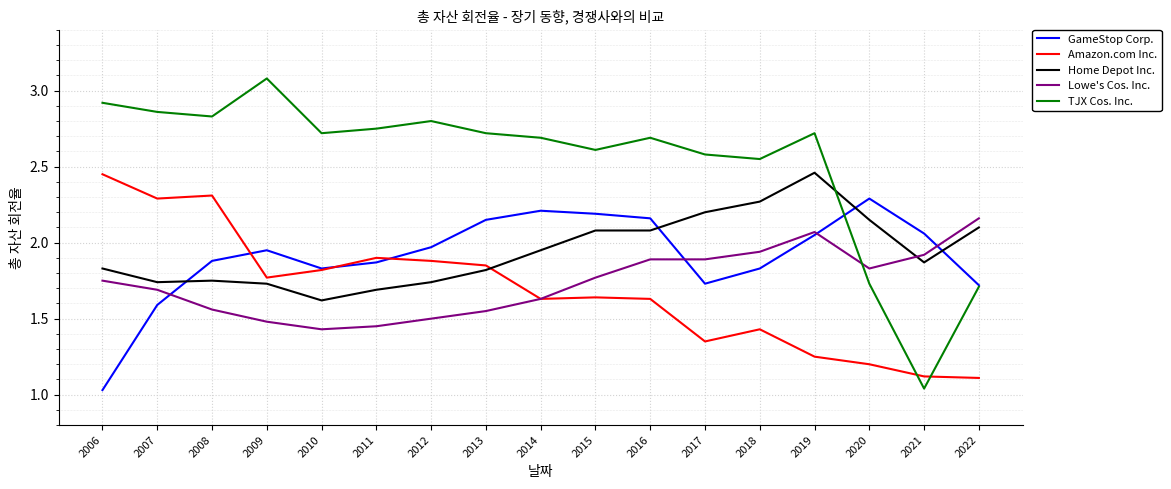

What are all the series names shown in the legend?

GameStop Corp., Amazon.com Inc., Home Depot Inc., Lowe's Cos. Inc., TJX Cos. Inc.